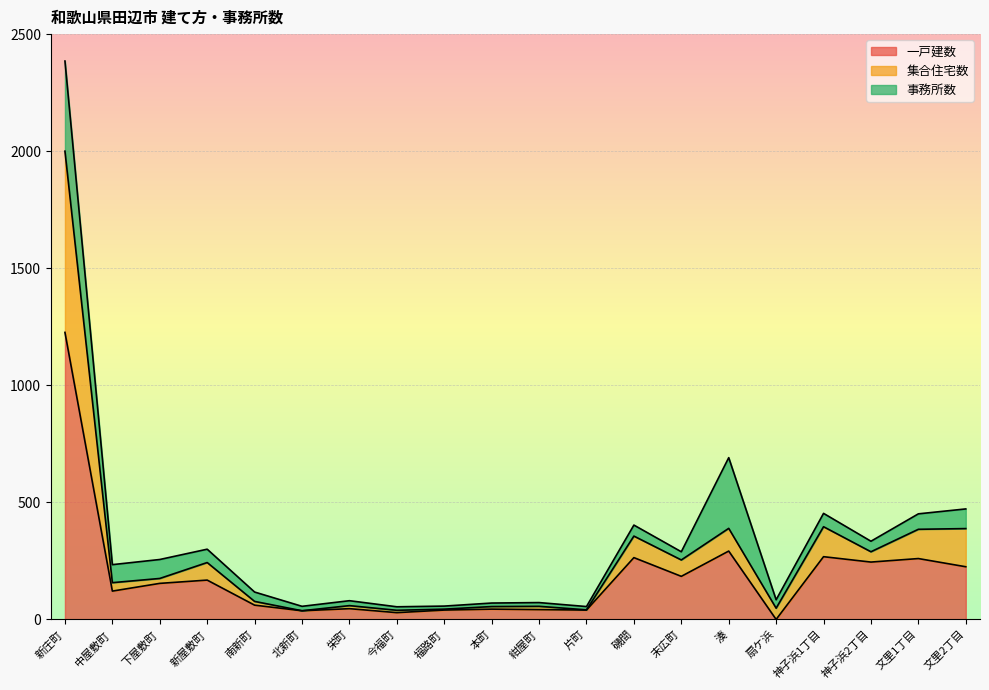

How many values in 一戸建数 are above zero?

19